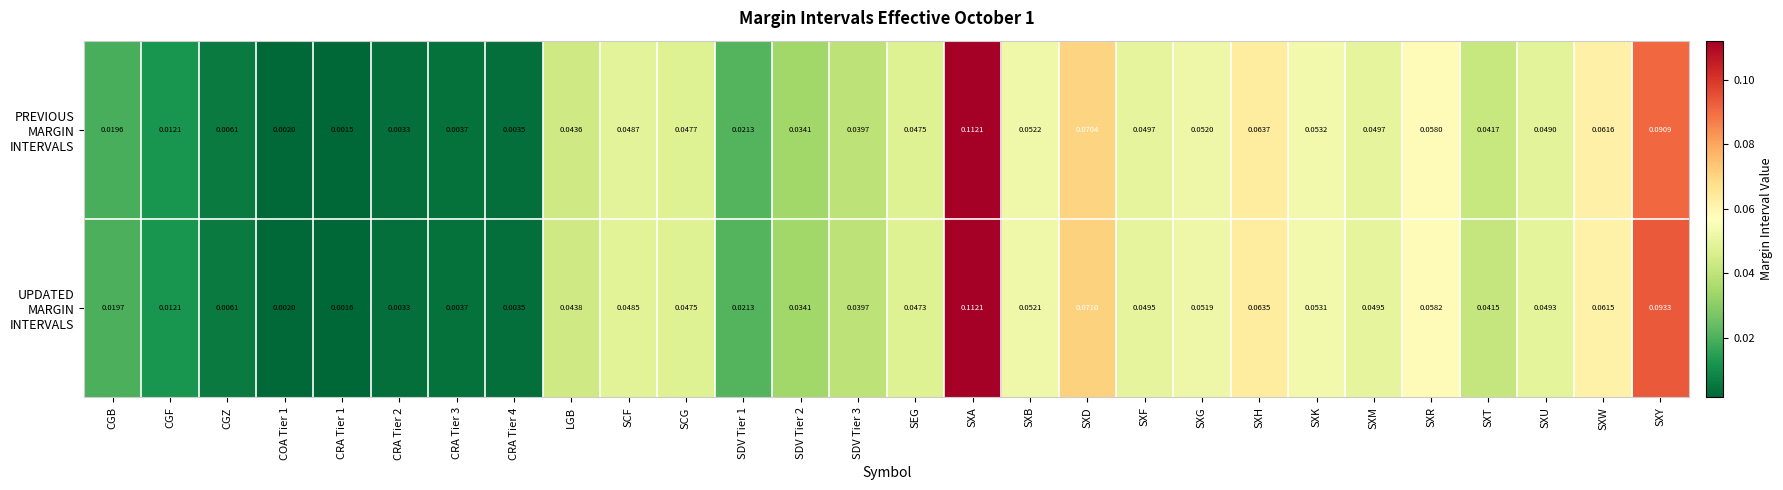

At which category is the sum across all series the highest?

SXA